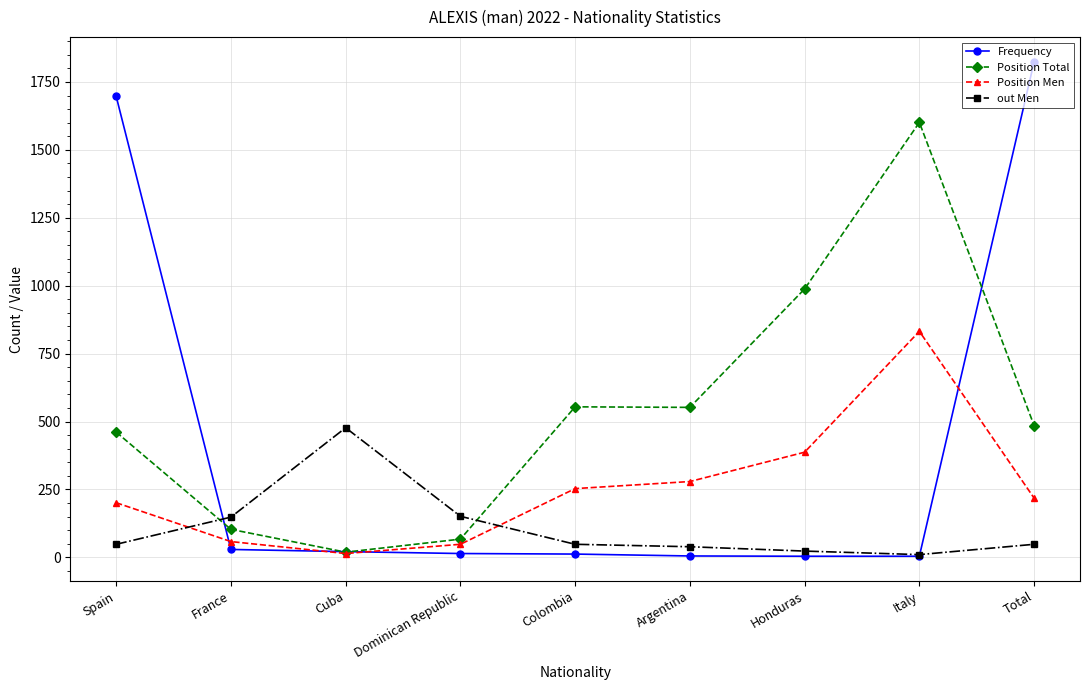

Count the number of data series in this chart.

4